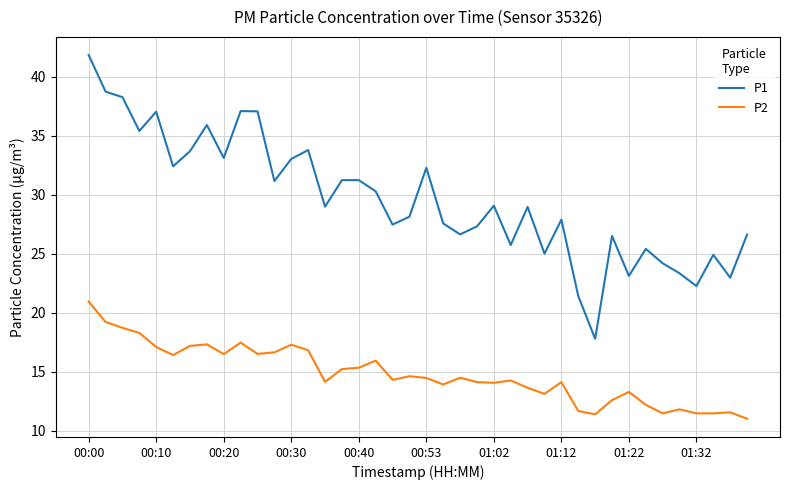

Is this an area chart (filled region under the line)?

No